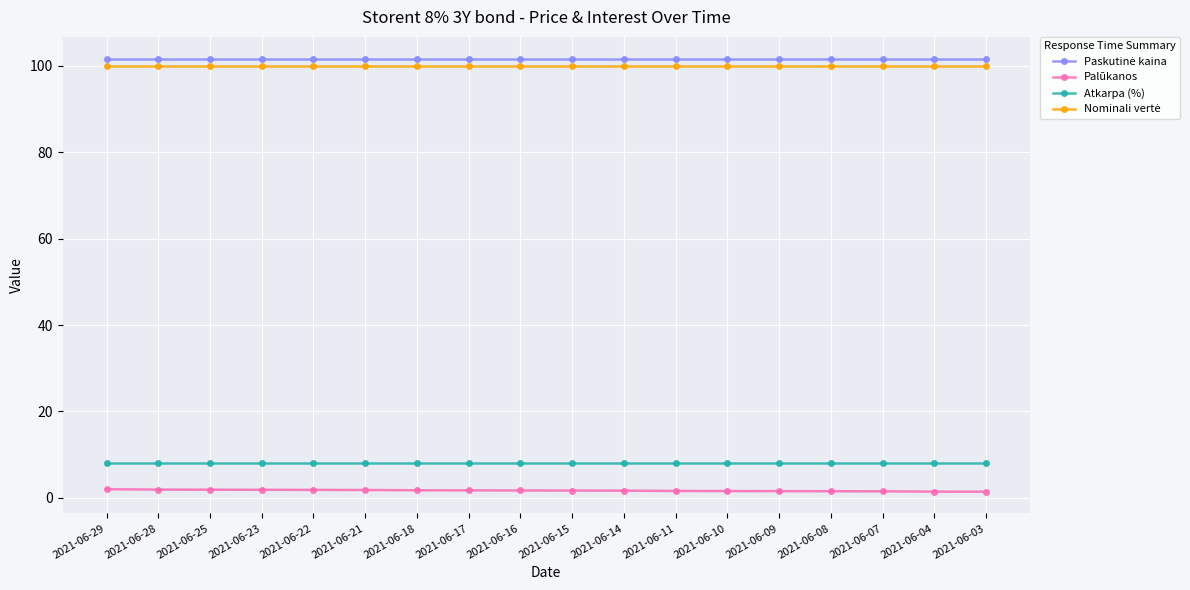

What is the value of the Atkarpa (%) point at the 17th from the left?

8.0